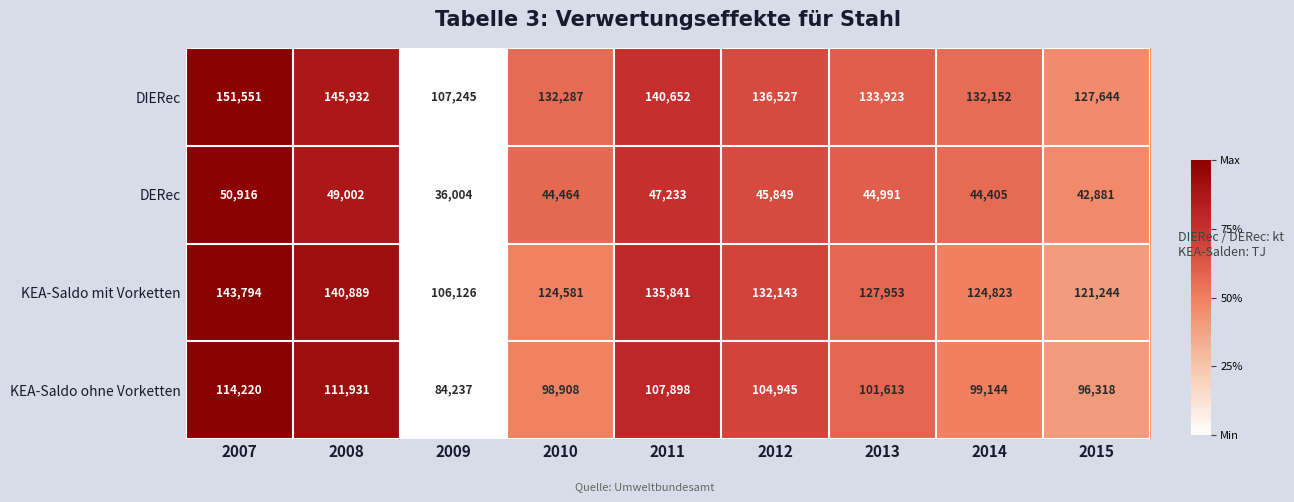

How many categories are shown in the chart?

9